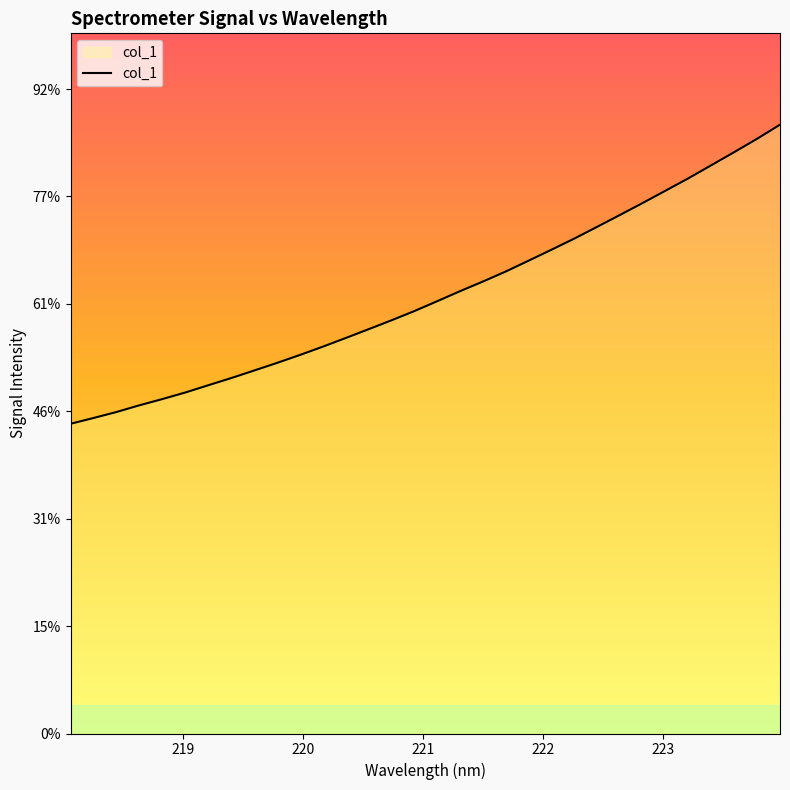

Is this an area chart (filled region under the line)?

Yes